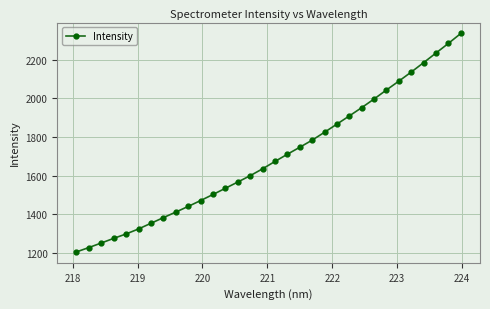

What is the value of the 5th point from the left?

1298.5